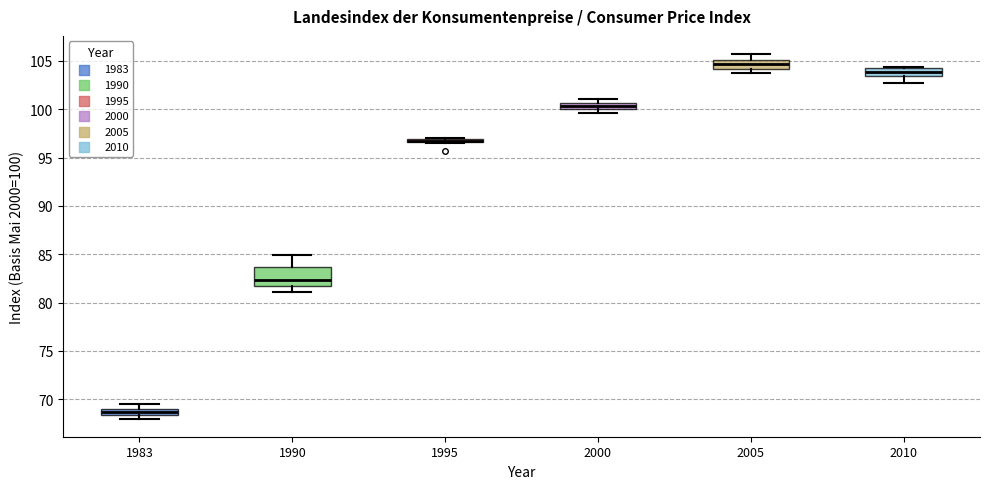

Where is the upper edge of the box at x = 2000 on the y-axis? The values are not printed on the chart, so give them approximately, as read against the axis.

100.5